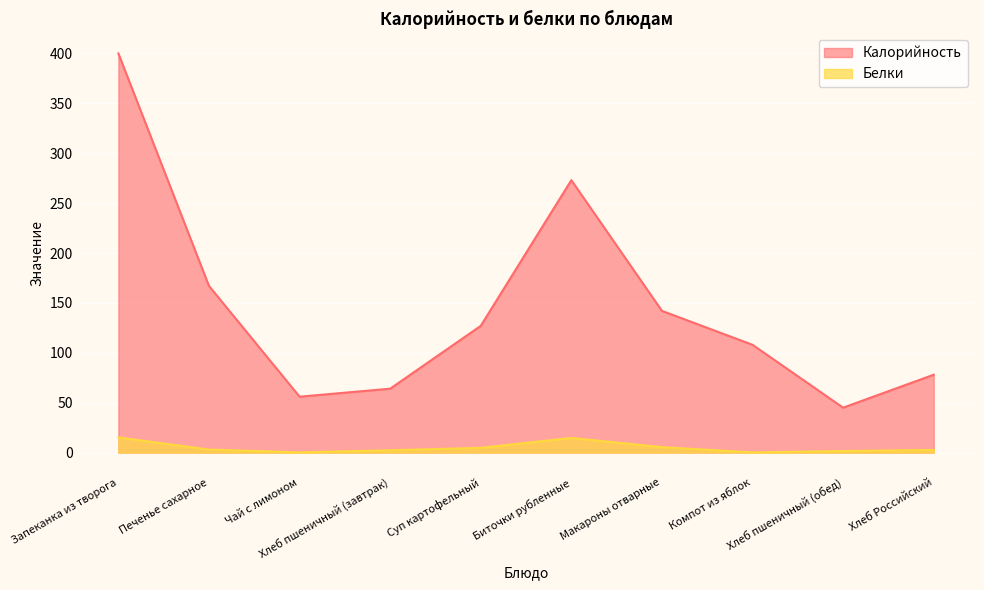

How many lines are shown in the chart?

2